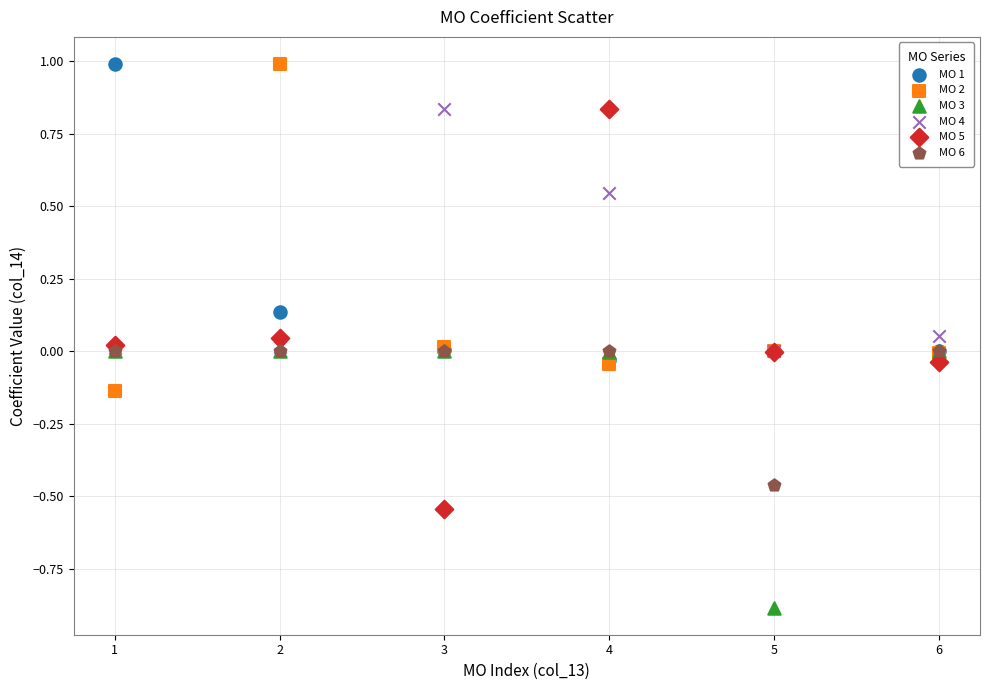

What are all the series names shown in the legend?

MO 1, MO 2, MO 3, MO 4, MO 5, MO 6